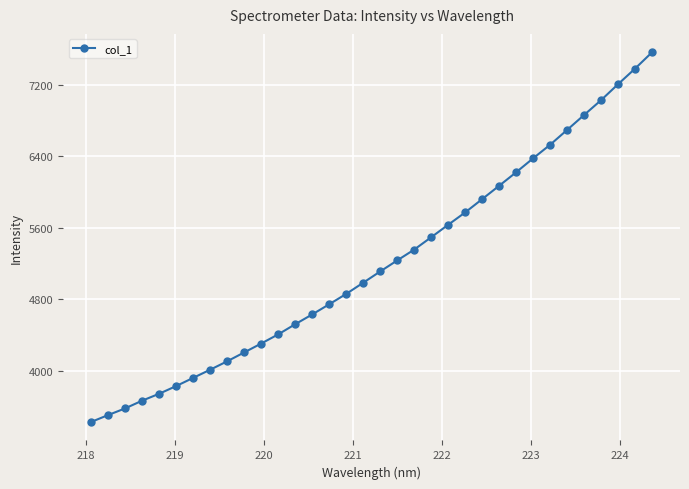

What is the sum of all values?

176873.3